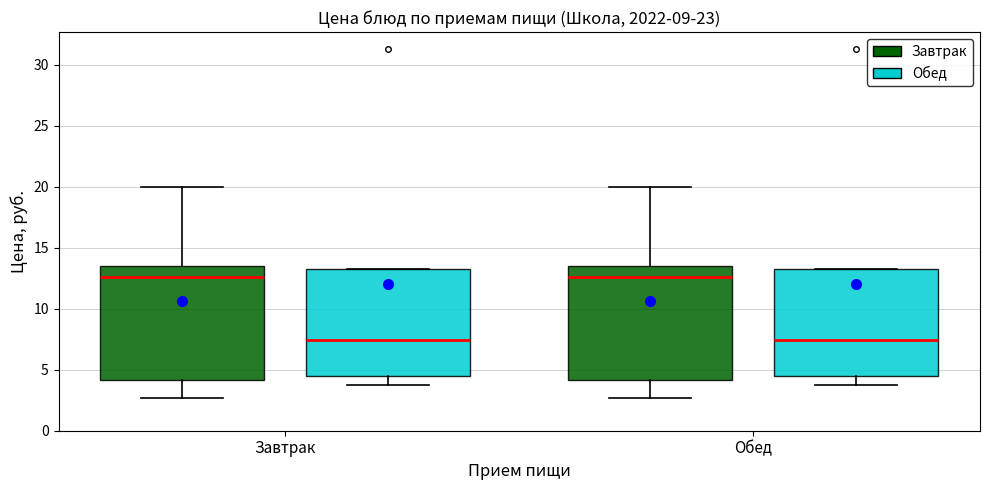

Where is the lower edge of the box for Обед (Завтрак) on the y-axis? The values are not printed on the chart, so give them approximately, as read against the axis.

4.0